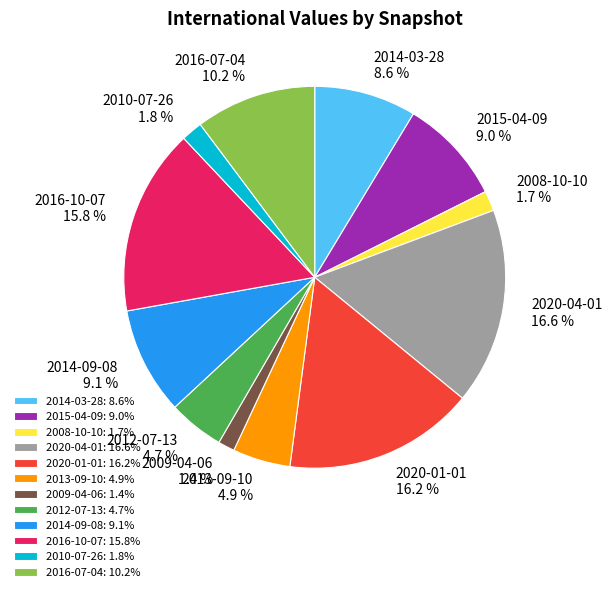

Does any single category account for the majority?

No